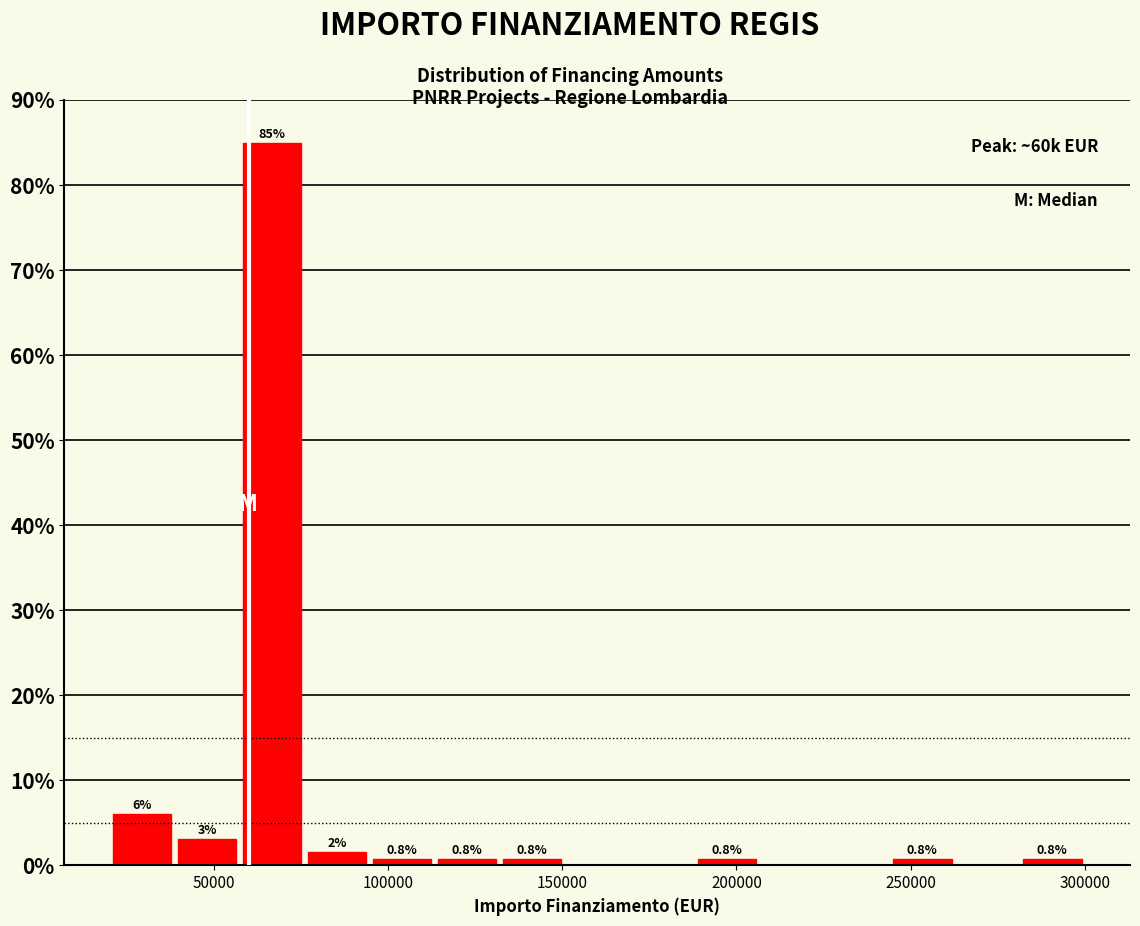

Around what value on the x-axis is the tallest bar? Give the approximate position of its centre, as read against the axis.

65000